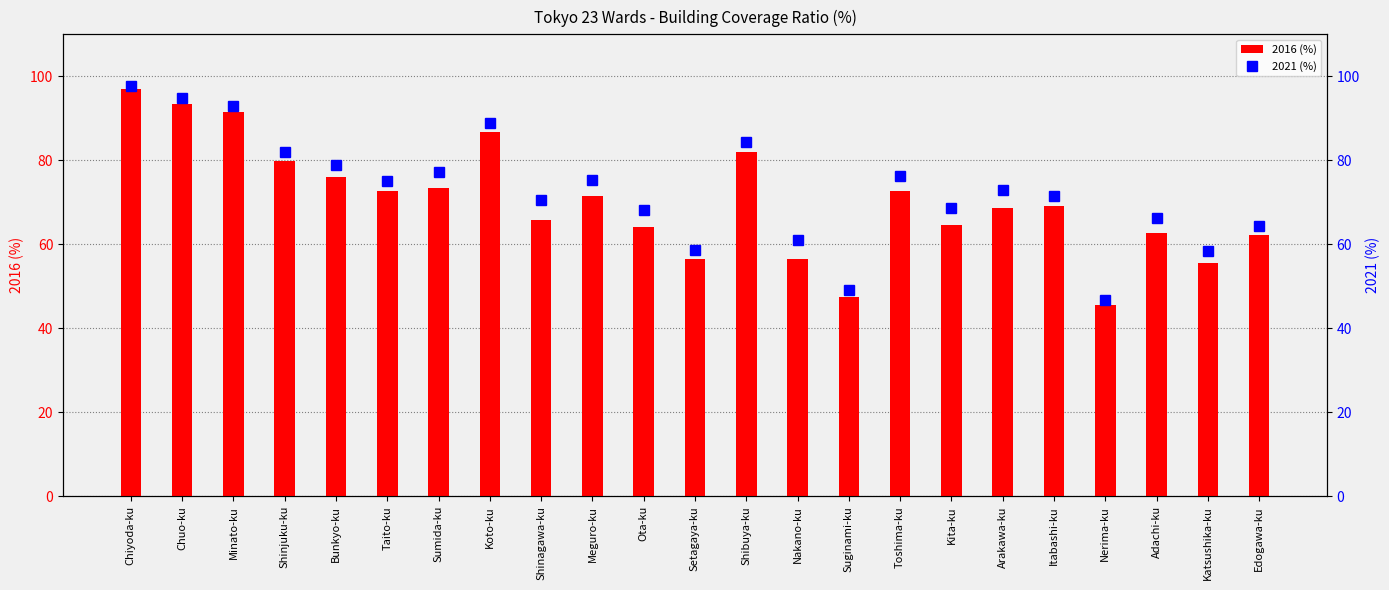

The value of 2021 (%) at Setagaya-ku is 58.7. True or false?

True